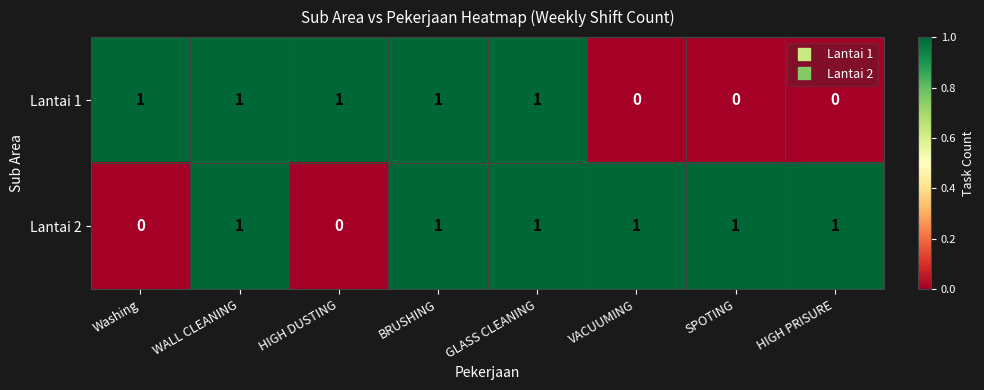

Reading left to right, extract all data points from this chart.

Lantai 1: Washing=1	WALL CLEANING=1	HIGH DUSTING=1	BRUSHING=1	GLASS CLEANING=1	VACUUMING=0	SPOTING=0	HIGH PRISURE=0
Lantai 2: Washing=0	WALL CLEANING=1	HIGH DUSTING=0	BRUSHING=1	GLASS CLEANING=1	VACUUMING=1	SPOTING=1	HIGH PRISURE=1